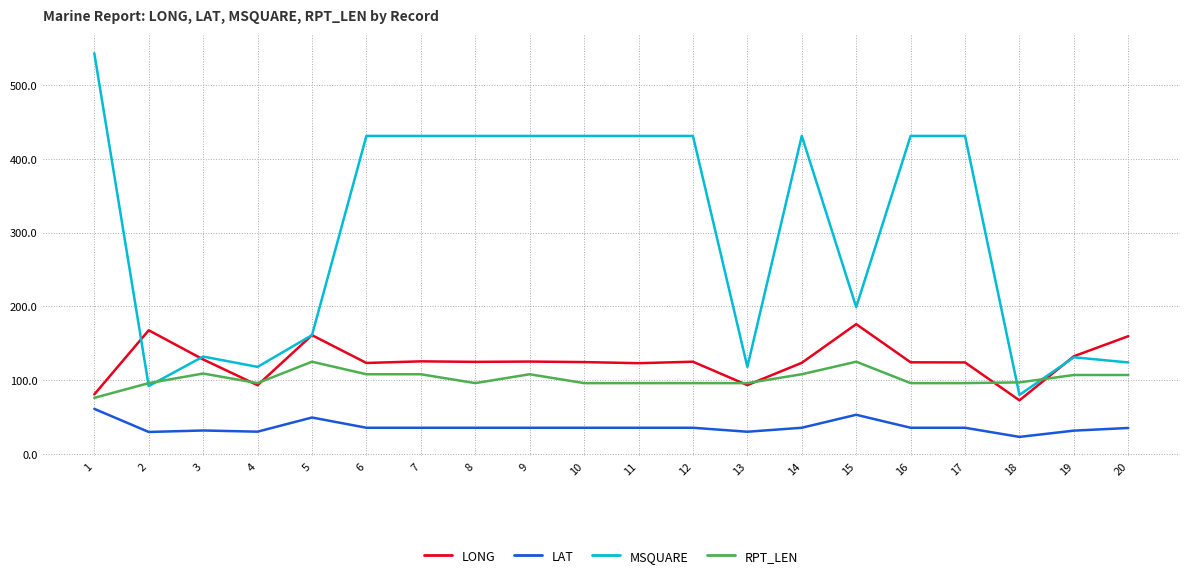

Which series has the largest range (max minus min)?

MSQUARE